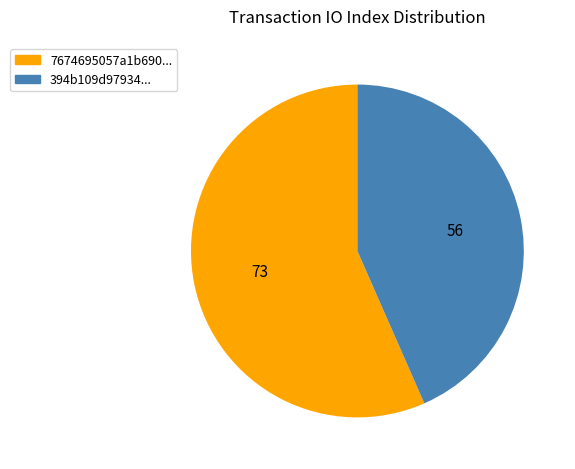

True or false: 394b109d97934... accounts for 43% of the total.

True